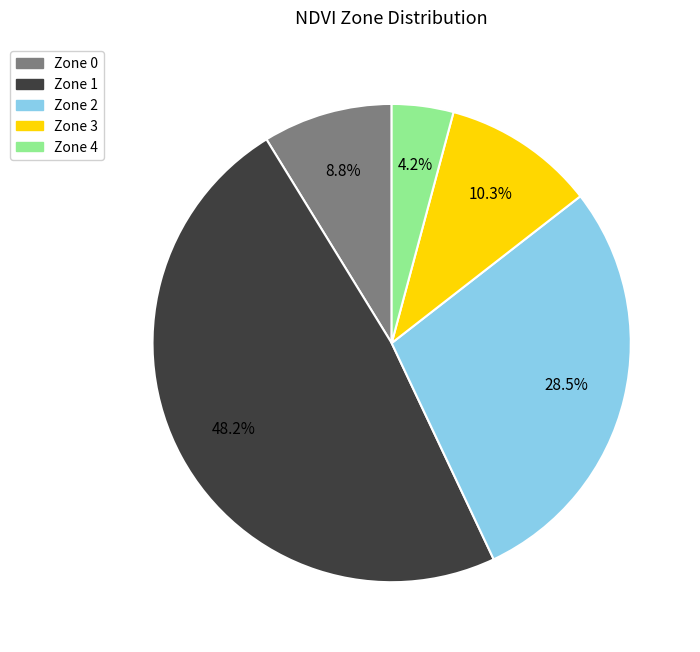

The Zone 1 slice represents 35% of the pie. True or false?

False